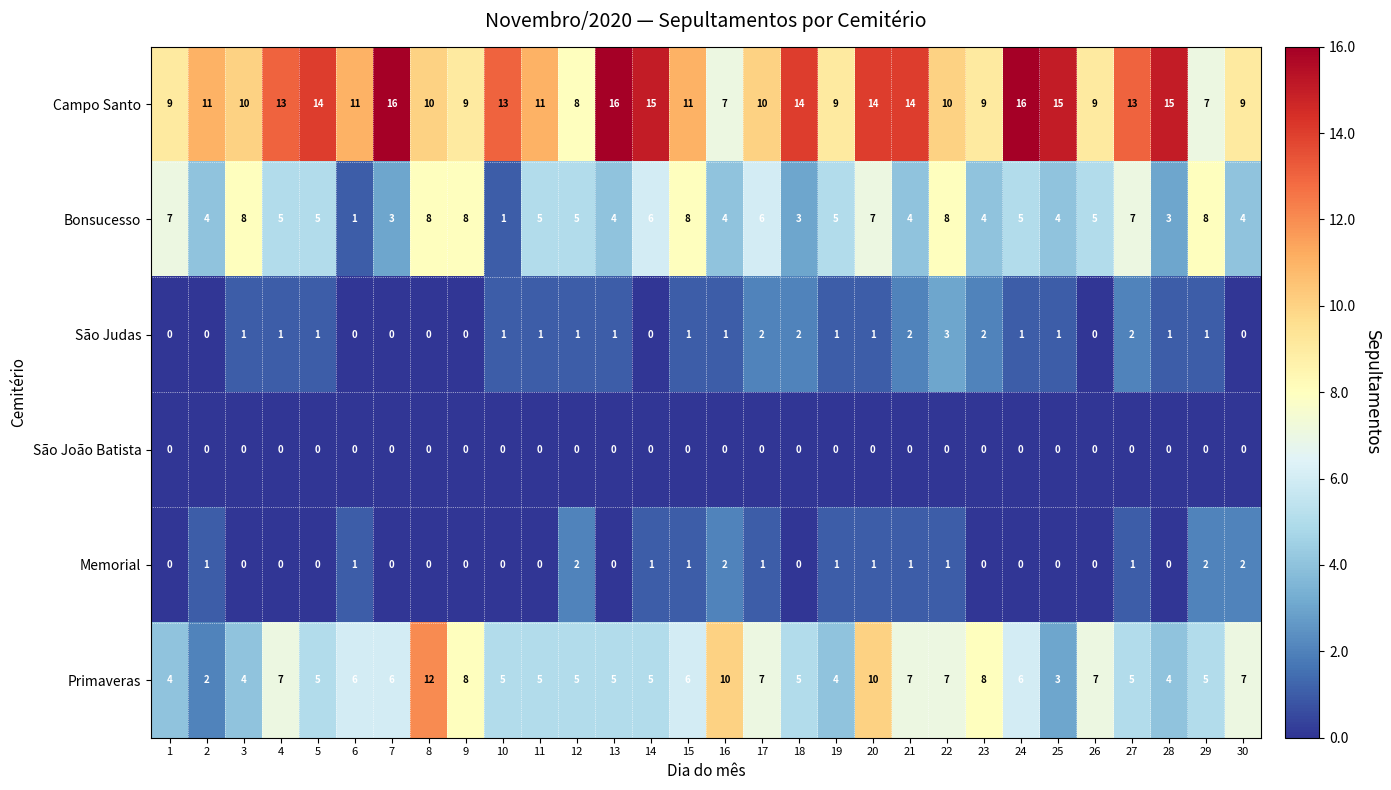

What is the difference between the maximum and minimum values in the Bonsucesso series?

7